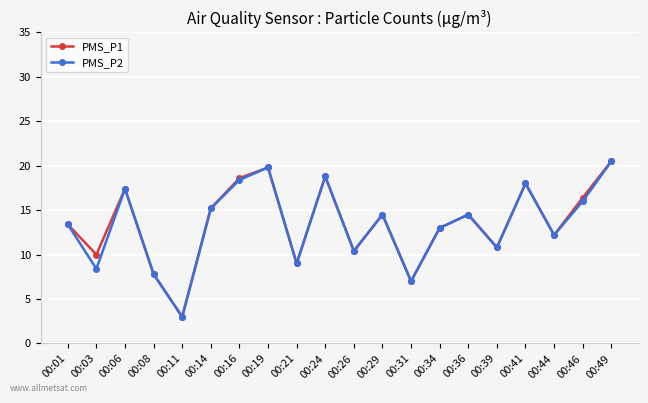

True or false: PMS_P1 has a value of 7.1 at 00:36.

False